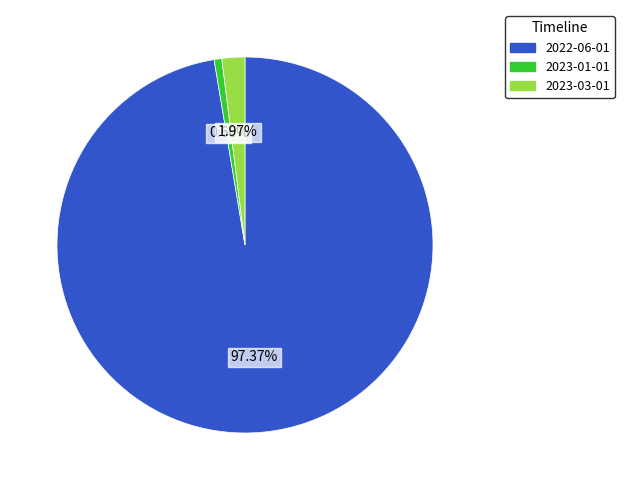

To the nearest percent, what portion does 2022-06-01 represent?

97%